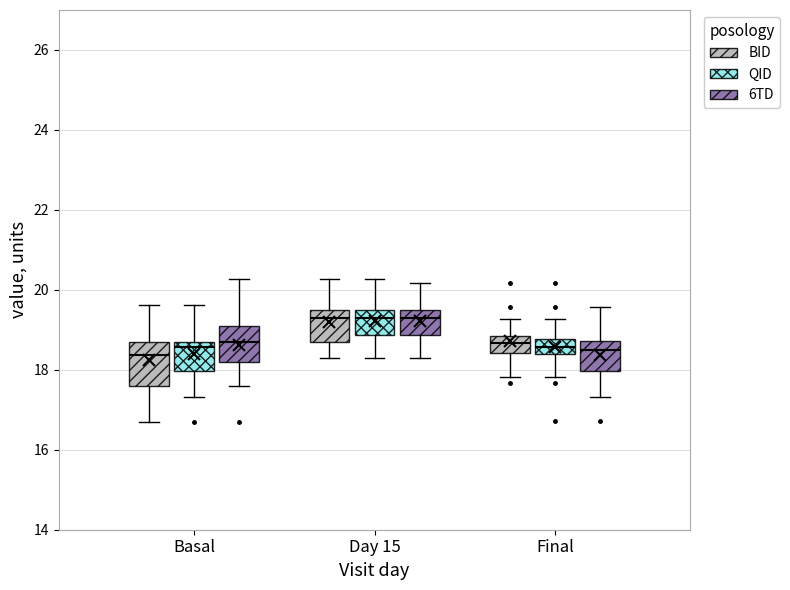

Reading left to right, read every box against the y-axis: the position of its median line, the range the box covers, and the ends of its whiskers. The values are not printed on the chart, so give them approximately, as read against the axis.

Basal (BID): median 18.4, box 17.6 to 18.8, whiskers 16.8 to 19.6
Basal (QID): median 18.6, box 18.0 to 18.8, whiskers 17.4 to 19.6
Basal (6TD): median 18.8, box 18.2 to 19.2, whiskers 17.6 to 20.2
Day 15 (BID): median 19.4, box 18.8 to 19.6, whiskers 18.4 to 20.2
Day 15 (QID): median 19.4, box 18.8 to 19.6, whiskers 18.4 to 20.2
Day 15 (6TD): median 19.4, box 18.8 to 19.6, whiskers 18.4 to 20.2
Final (BID): median 18.6, box 18.4 to 18.8, whiskers 17.8 to 19.2
Final (QID): median 18.6, box 18.4 to 18.8, whiskers 17.8 to 19.2
Final (6TD): median 18.4, box 18.0 to 18.8, whiskers 17.4 to 19.6